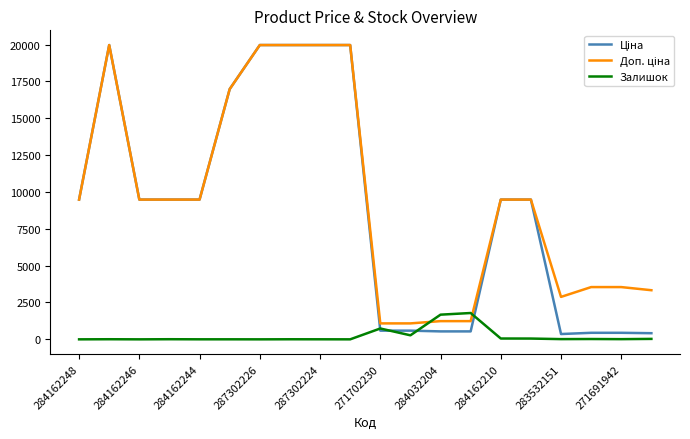

Where do Доп. ціна and Залишок first cross each other?

11 and 12